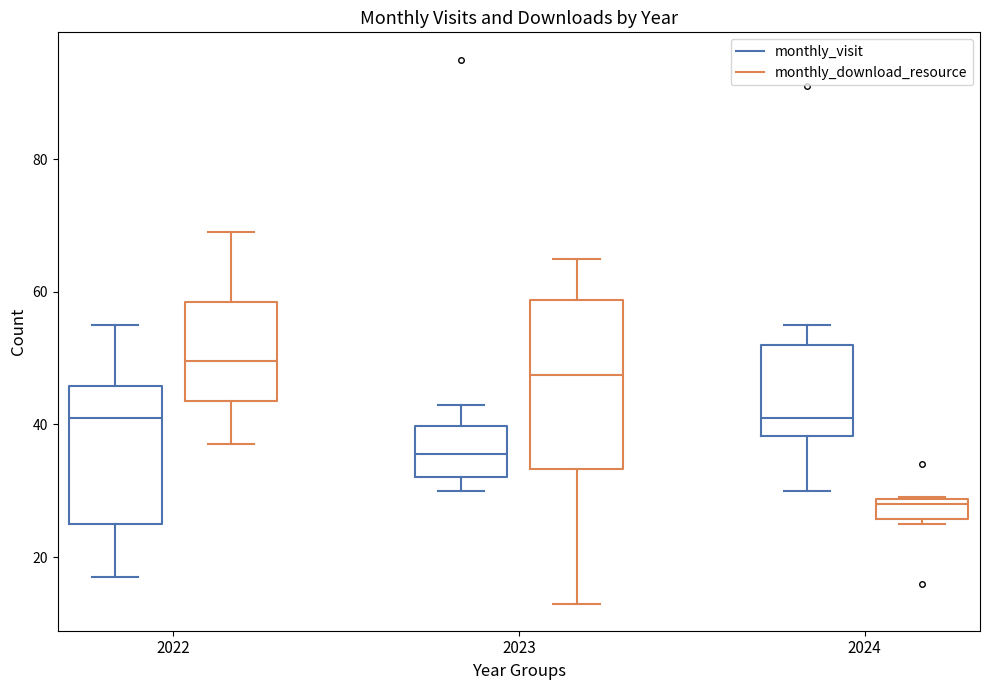

Which box is the tallest, from its lower edge to its upper edge?

2023 (monthly_download_resource)